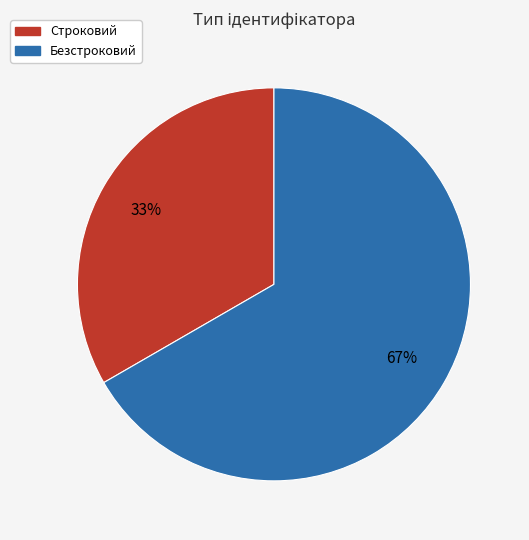

Rank the categories by value from lowest to highest.

Строковий, Безстроковий